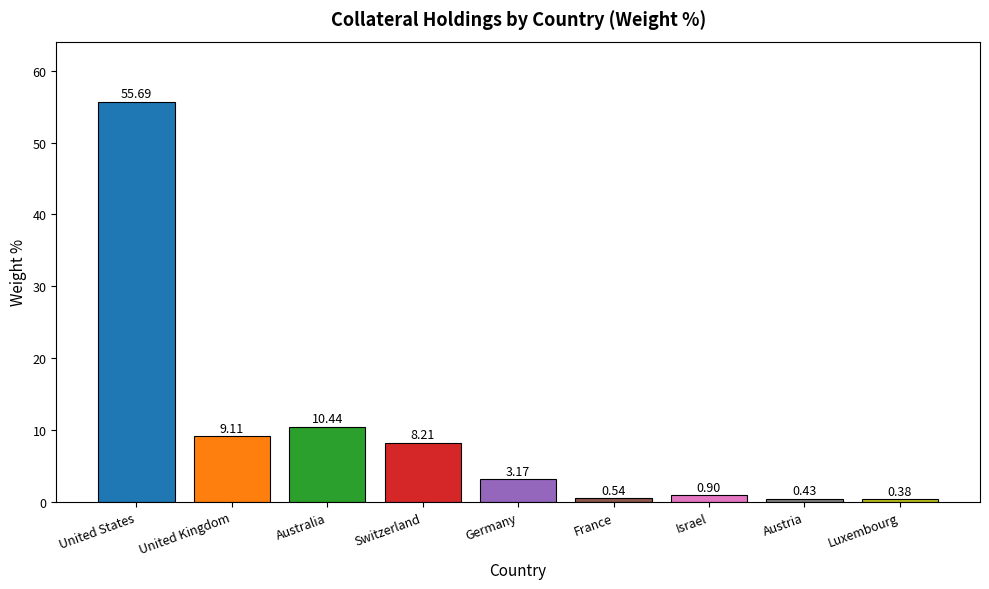

What is the sum of all values?

88.9